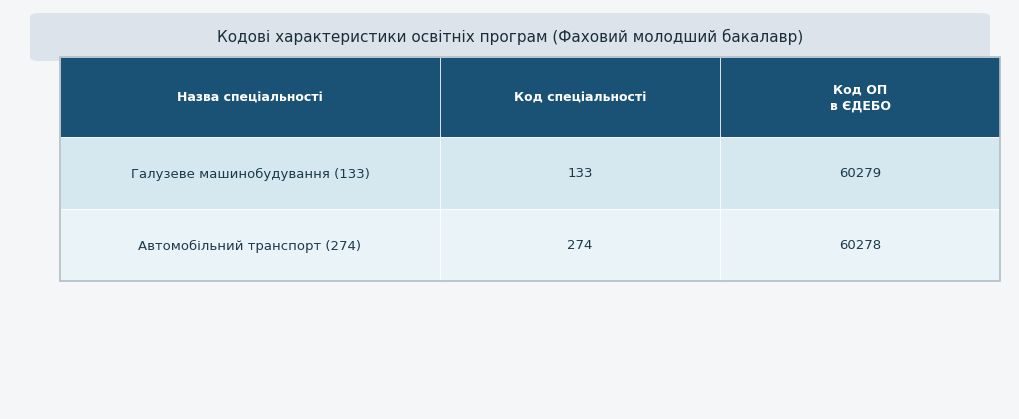

How many 274 values are between 274 and 60278?

2